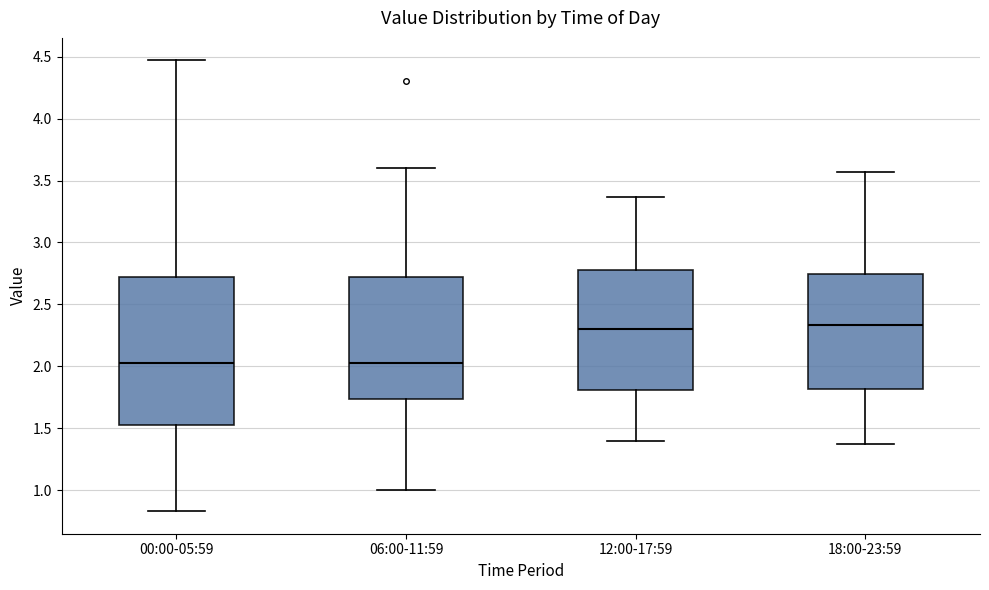

Reading left to right, transcribe this box plot: for each box, give where its median line is, the range the box spans, and where its two whiskers end, as read against the y-axis. The values are not printed on the chart, so give them approximately, as read against the axis.

00:00-05:59: median 2.05, box 1.50 to 2.70, whiskers 0.85 to 4.45
06:00-11:59: median 2.05, box 1.75 to 2.70, whiskers 1.00 to 3.60
12:00-17:59: median 2.30, box 1.80 to 2.80, whiskers 1.40 to 3.35
18:00-23:59: median 2.35, box 1.80 to 2.75, whiskers 1.35 to 3.55